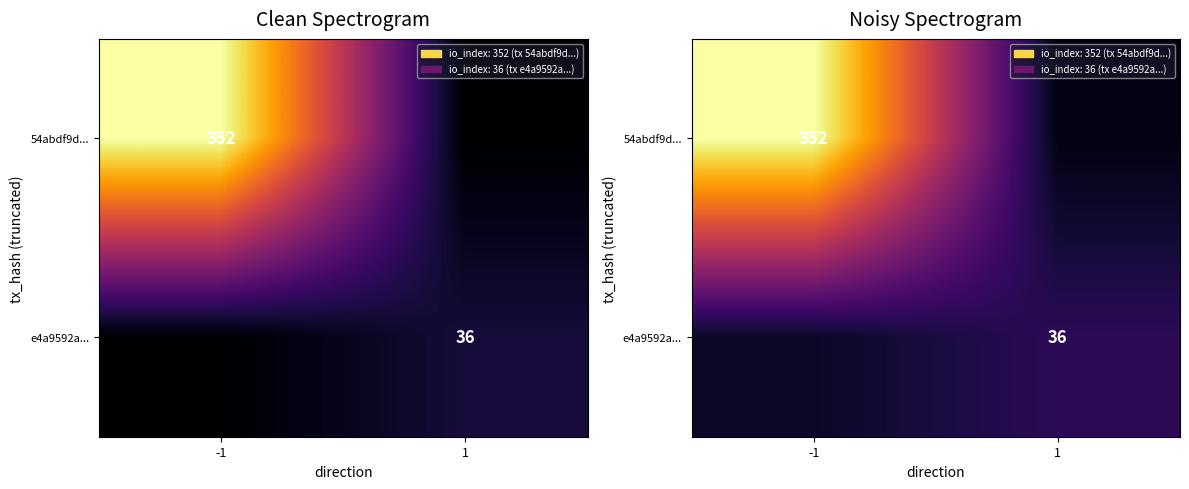

Which series changed the most between -1 and 1?

54abdf9d...